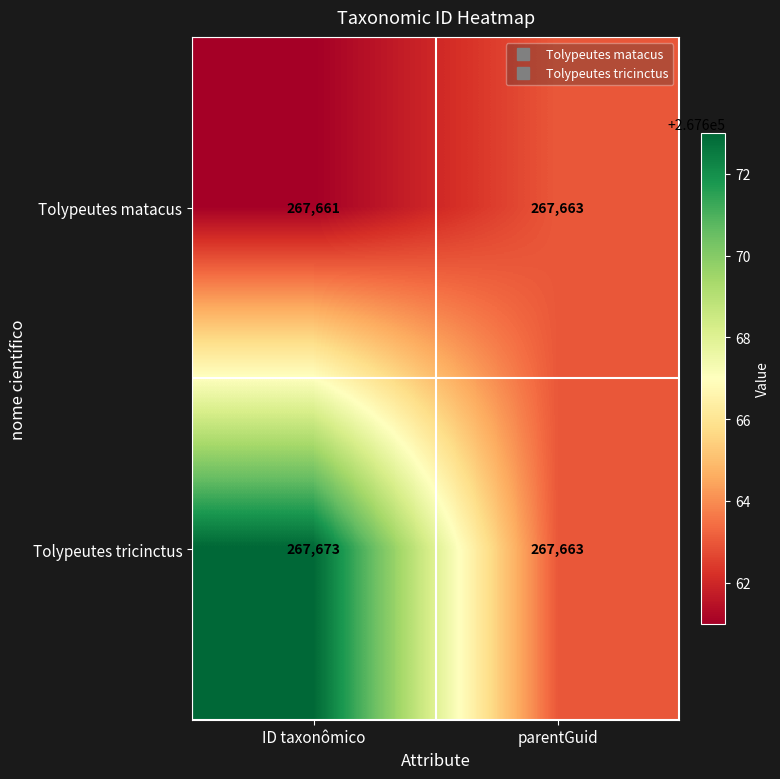

Count the number of categories in the chart.

2